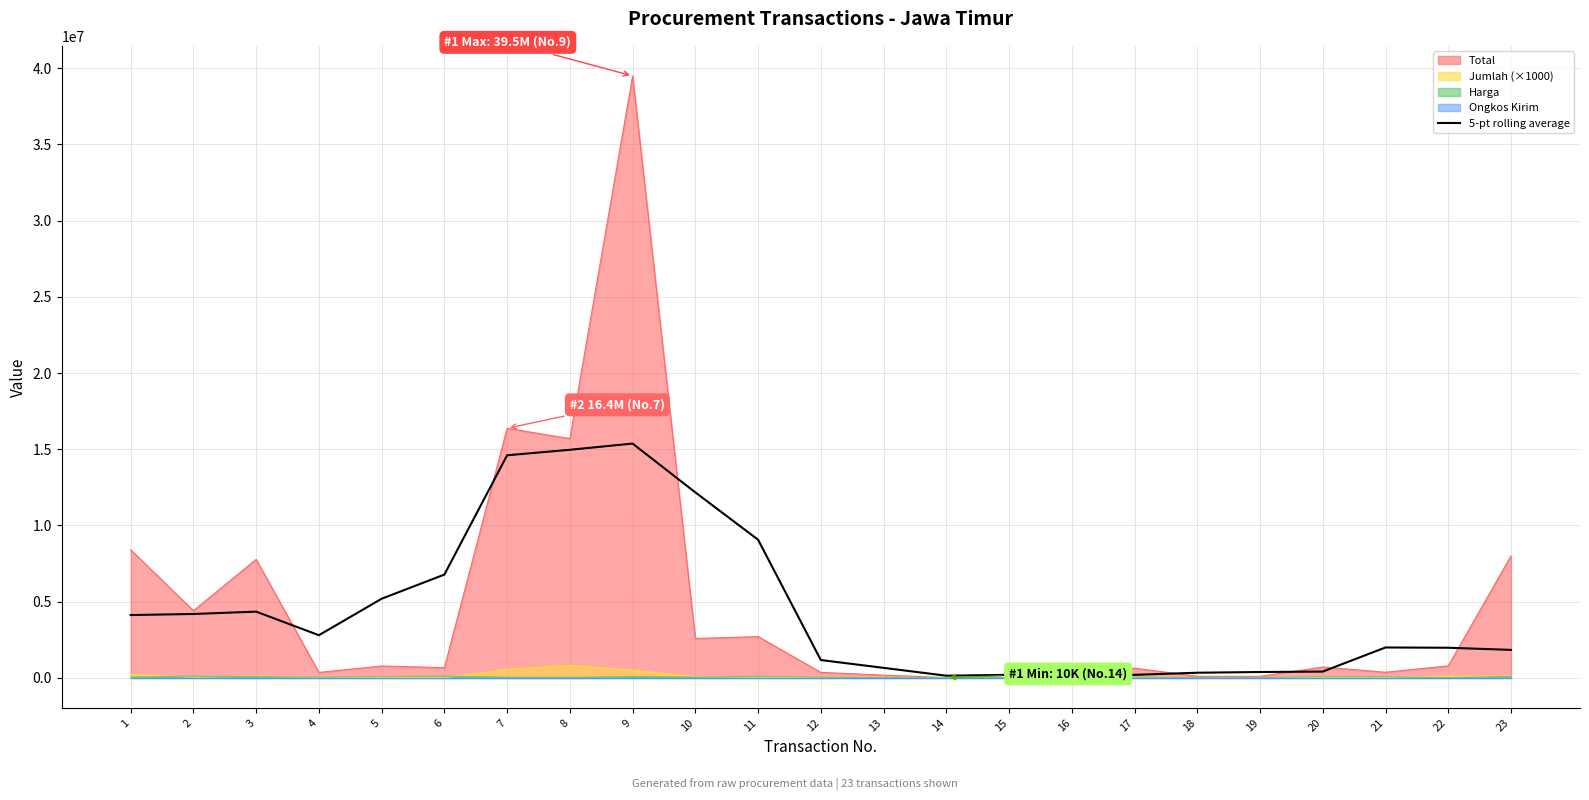

At which category does the chart reach its peak across all series?

9